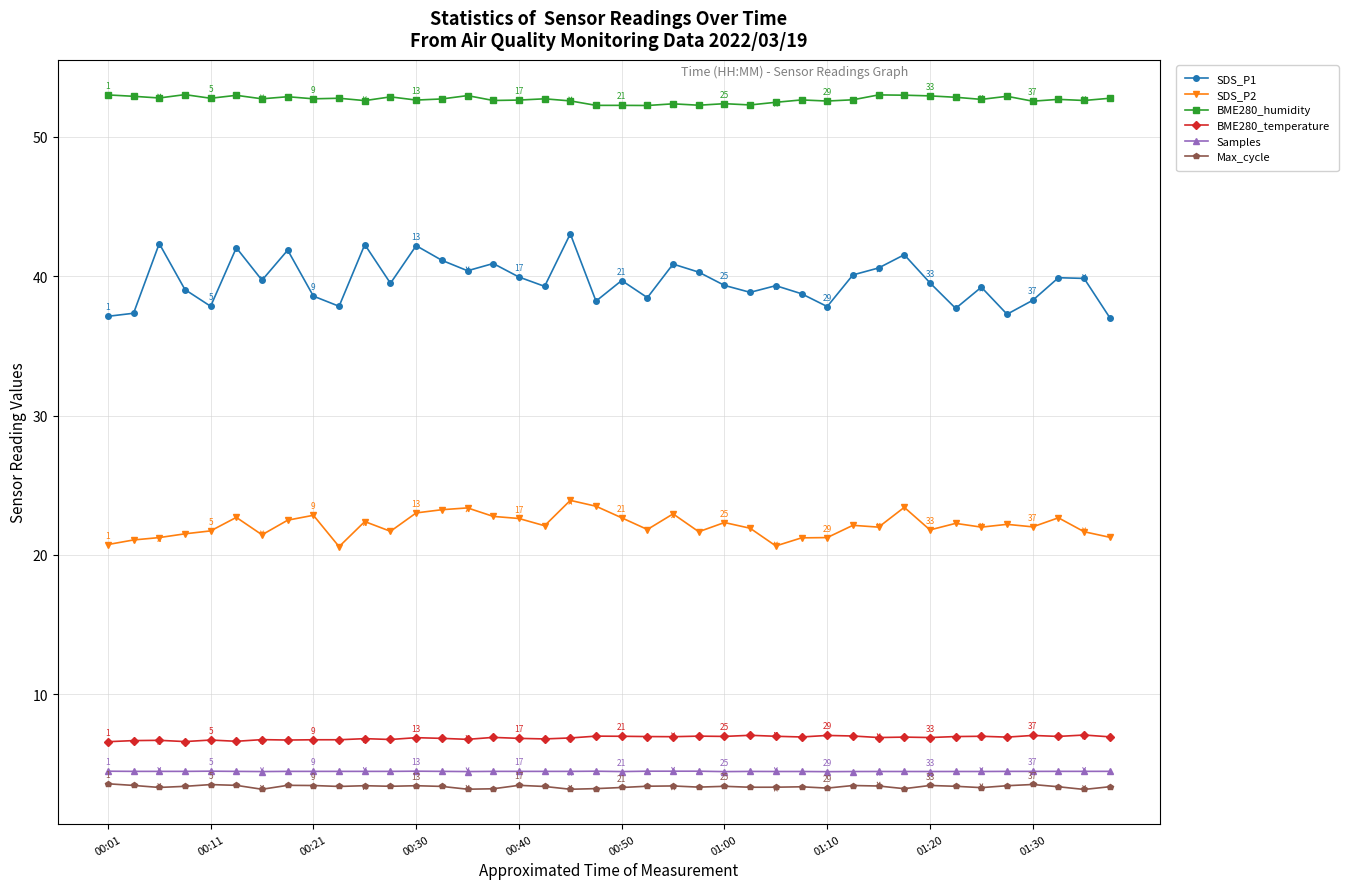

Which series has the largest total across all categories?

BME280_humidity